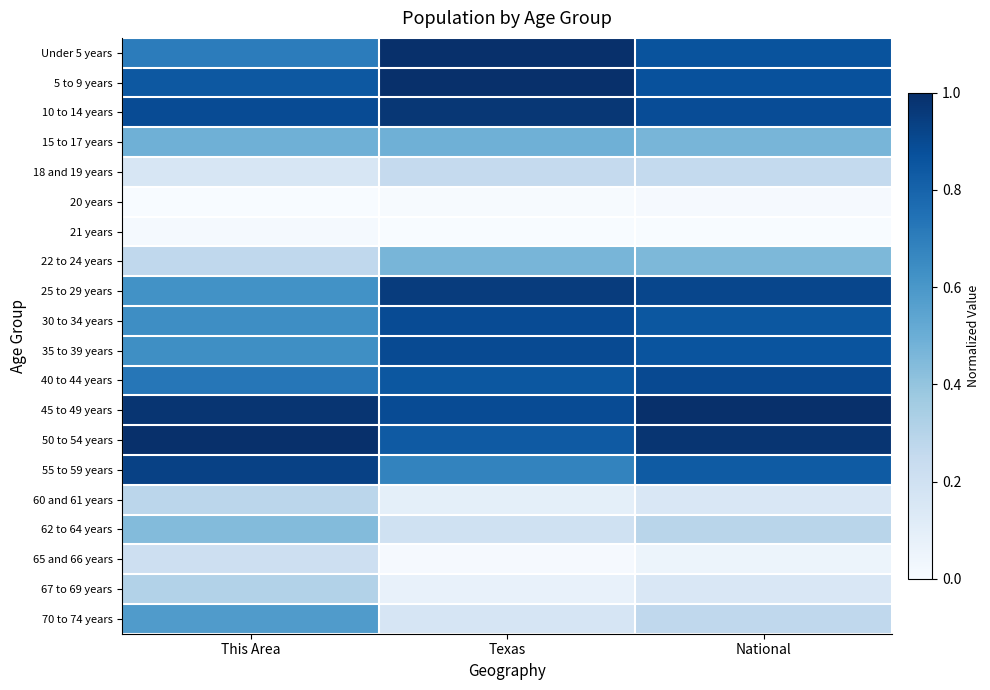

At Texas, list the series in order from largest to smallest.

Under 5 years, 5 to 9 years, 10 to 14 years, 25 to 29 years, 35 to 39 years, 45 to 49 years, 30 to 34 years, 40 to 44 years, 50 to 54 years, 55 to 59 years, 15 to 17 years, 22 to 24 years, 18 and 19 years, 62 to 64 years, 70 to 74 years, 60 and 61 years, 67 to 69 years, 65 and 66 years, 20 years, 21 years